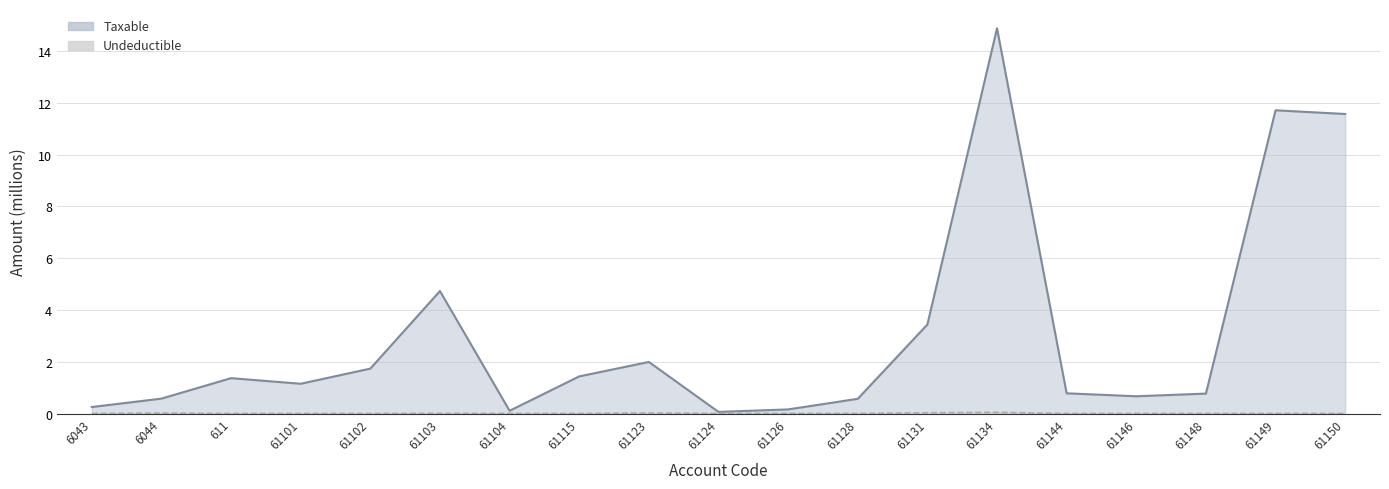

True or false: Undeductible and Taxable cross at least once.

False